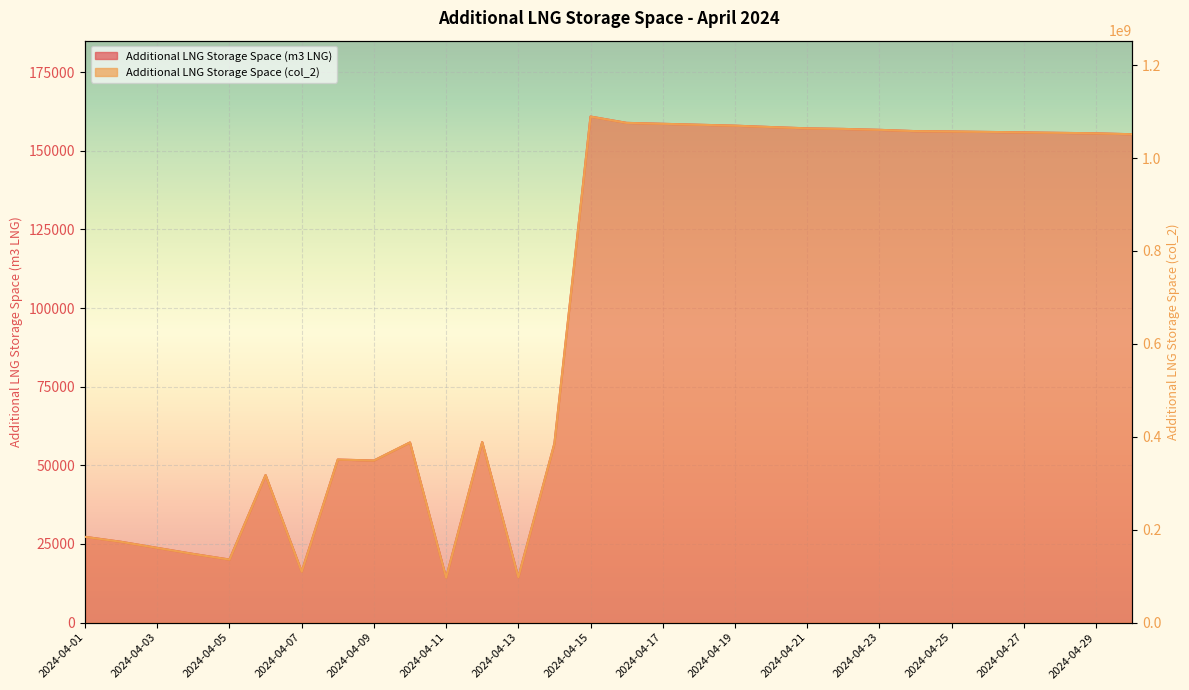

Rank the series by their maximum value, from highest to lowest.

Additional LNG Storage Space (col_2), Additional LNG Storage Space (m3 LNG)